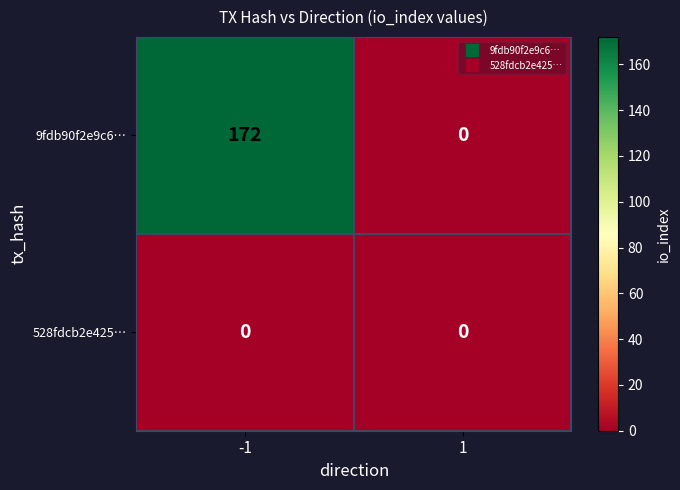

What is the total value across all series at -1?

172